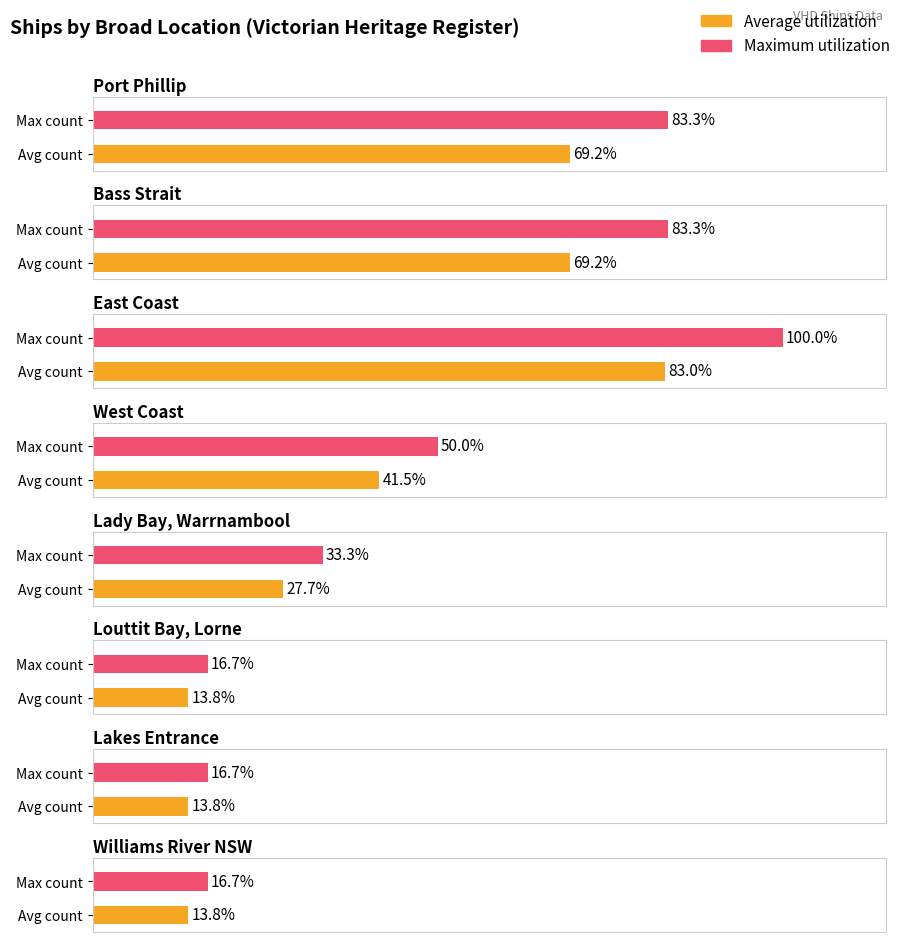

Which category has the highest value across all series?

East Coast